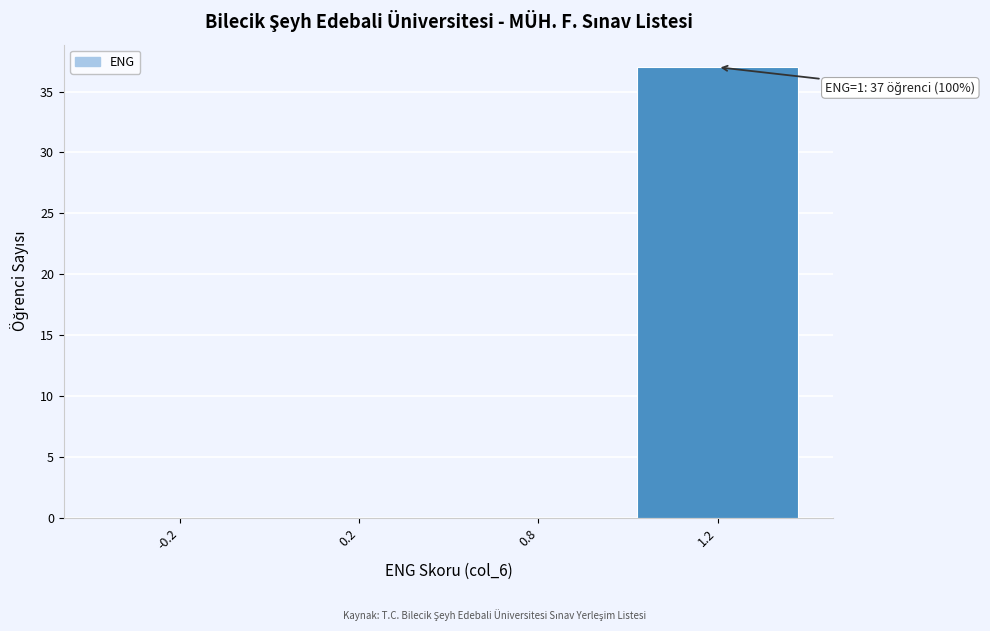

Is it true that the value at -0.2 is 14?

False